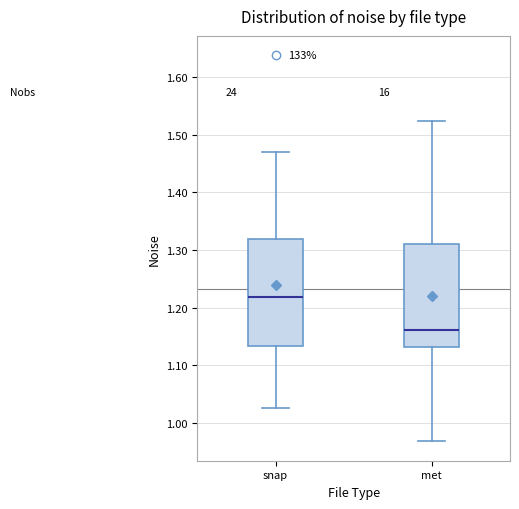

Reading left to right, transcribe this box plot: for each box, give where its median line is, the range the box spans, and where its two whiskers end, as read against the y-axis. The values are not printed on the chart, so give them approximately, as read against the axis.

snap: median 1.22, box 1.13 to 1.32, whiskers 1.03 to 1.47
met: median 1.16, box 1.13 to 1.31, whiskers 0.97 to 1.52